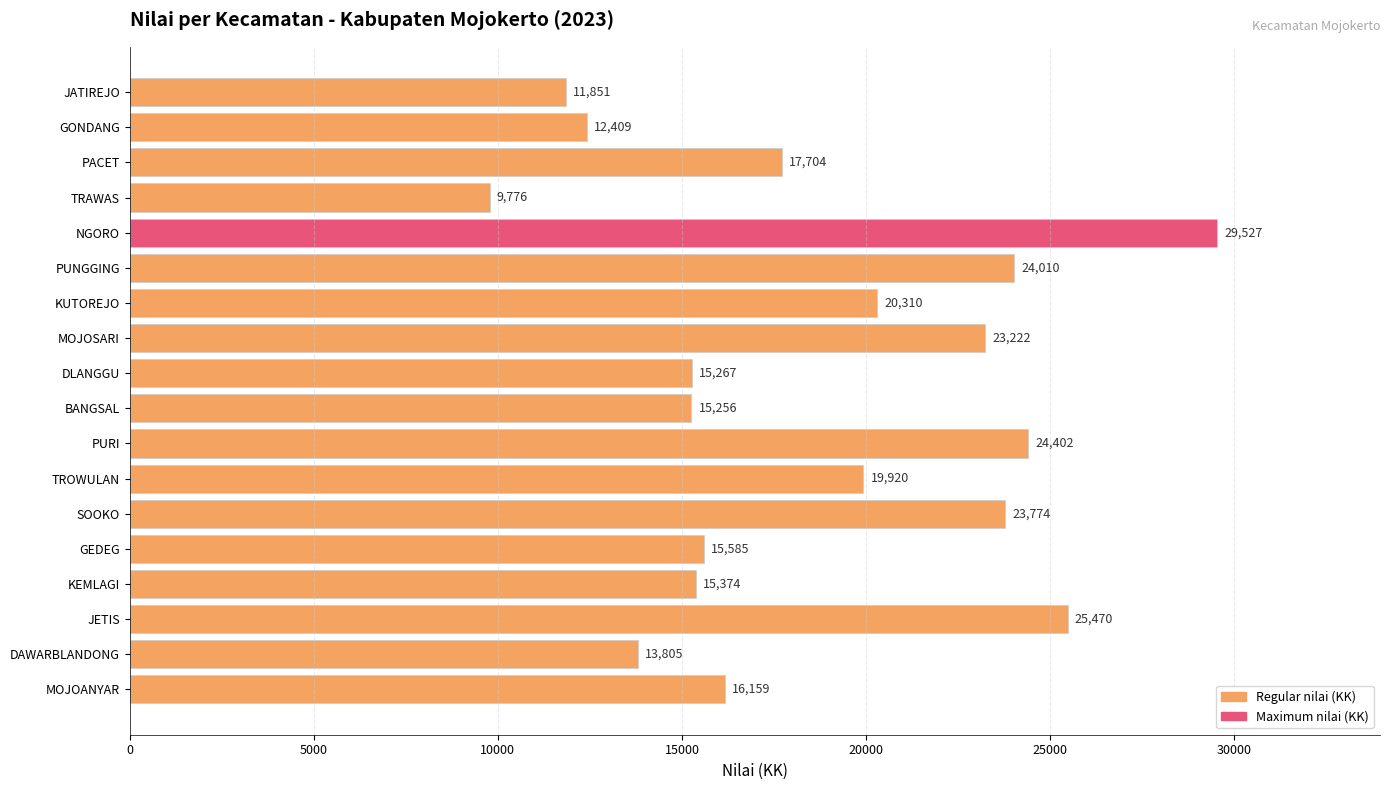

Where is the data nearest to the value 19651?

TROWULAN